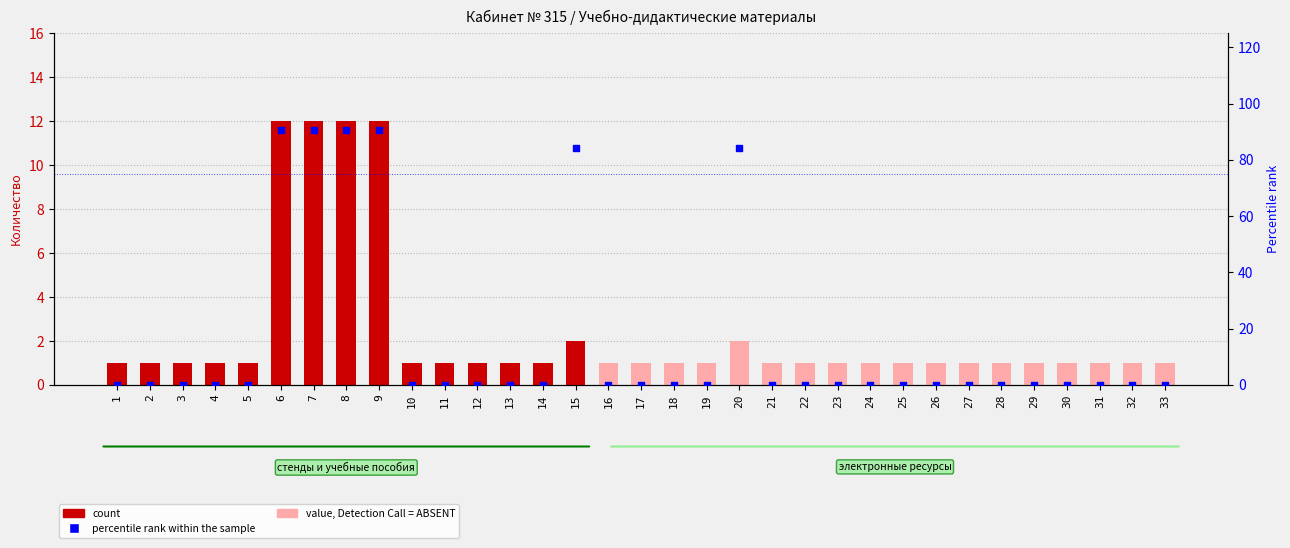

Which series has the widest spread of Y values?

percentile rank within the sample